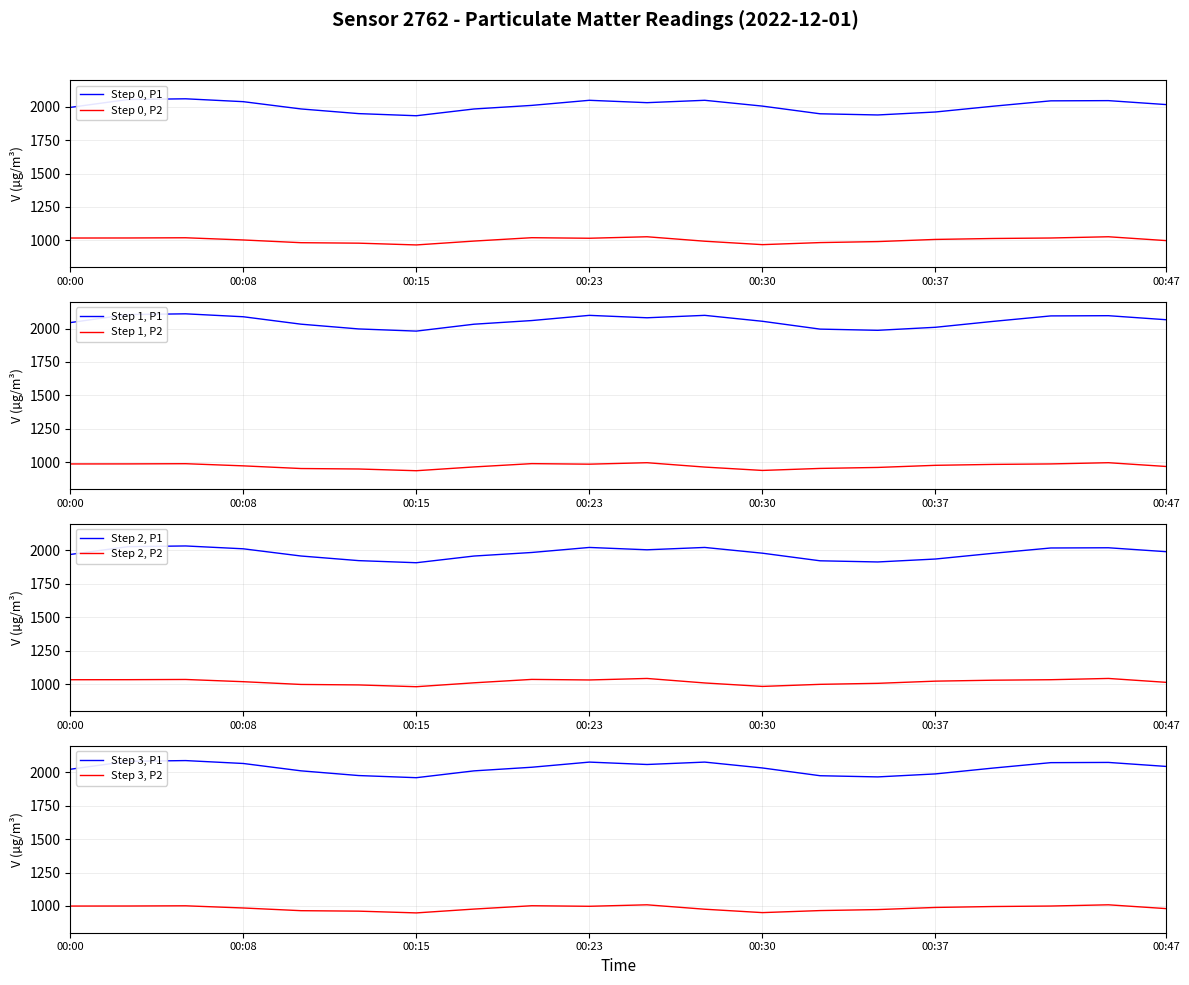

Which series has the widest spread of values?

P1